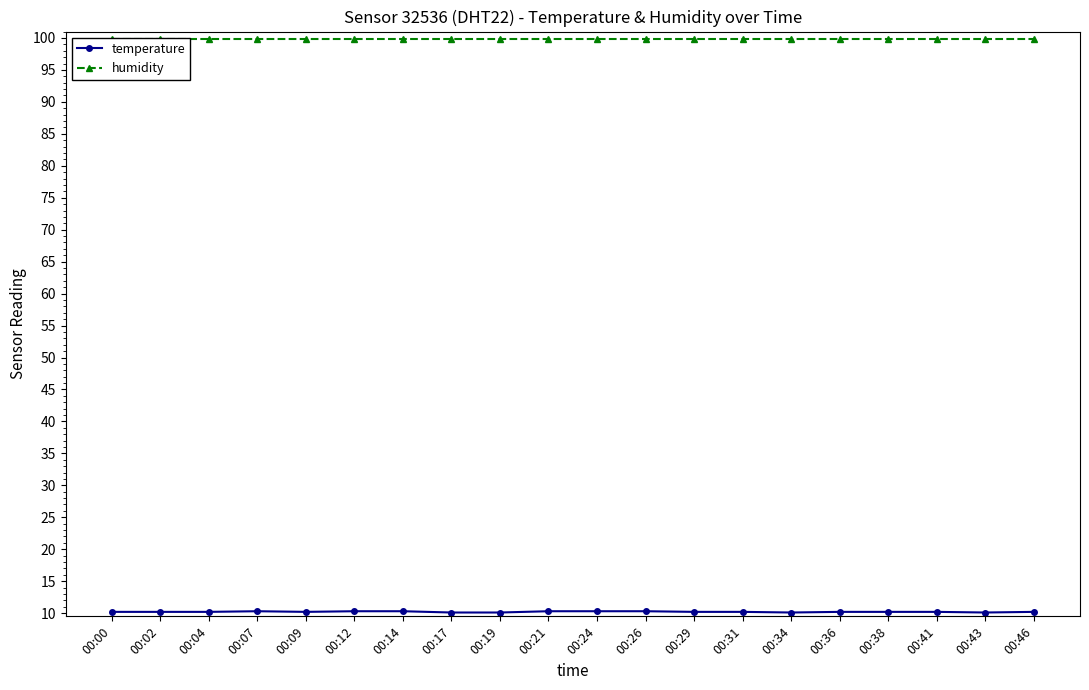

Between 00:12 and 00:26, which is larger?

00:12